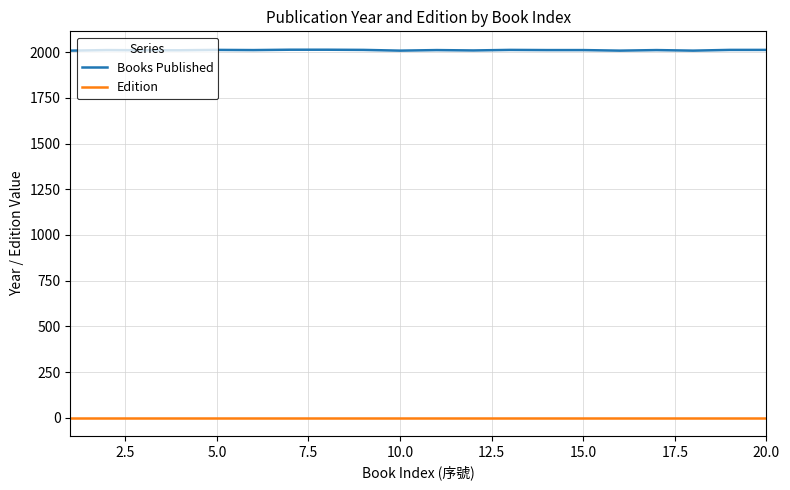

True or false: Books Published and Edition intersect in this chart.

False